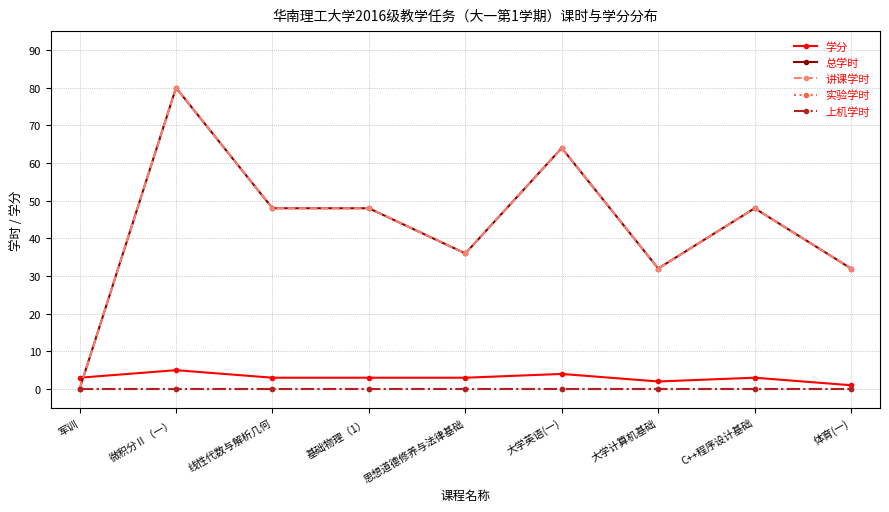

How many positive values does the 讲课学时 series have?

8